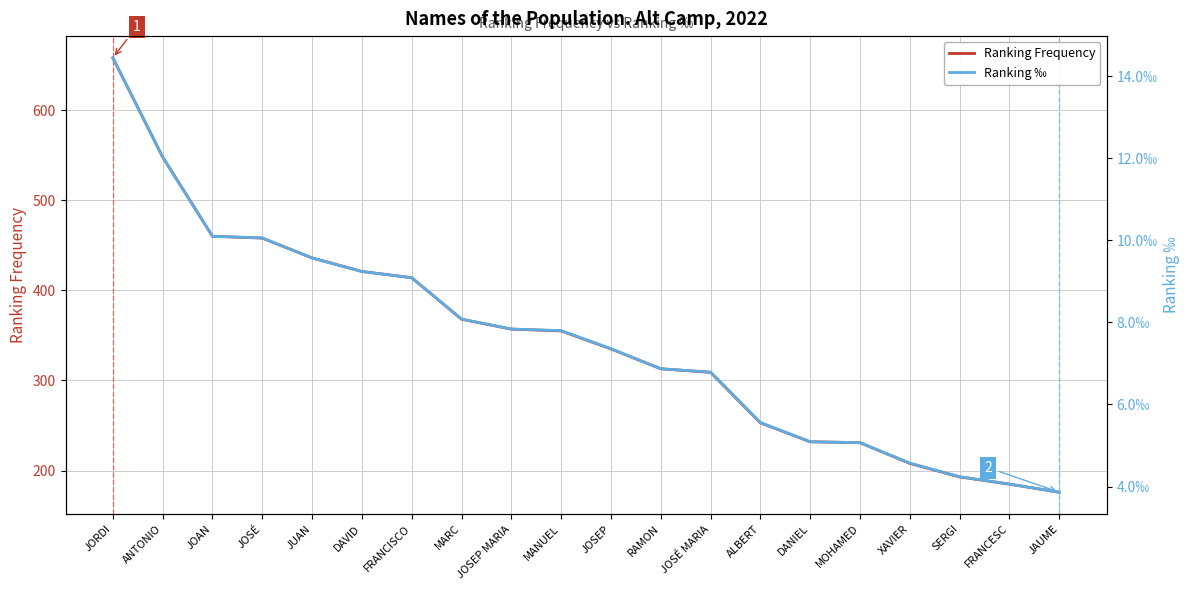

What position from the left is JAUME?

20